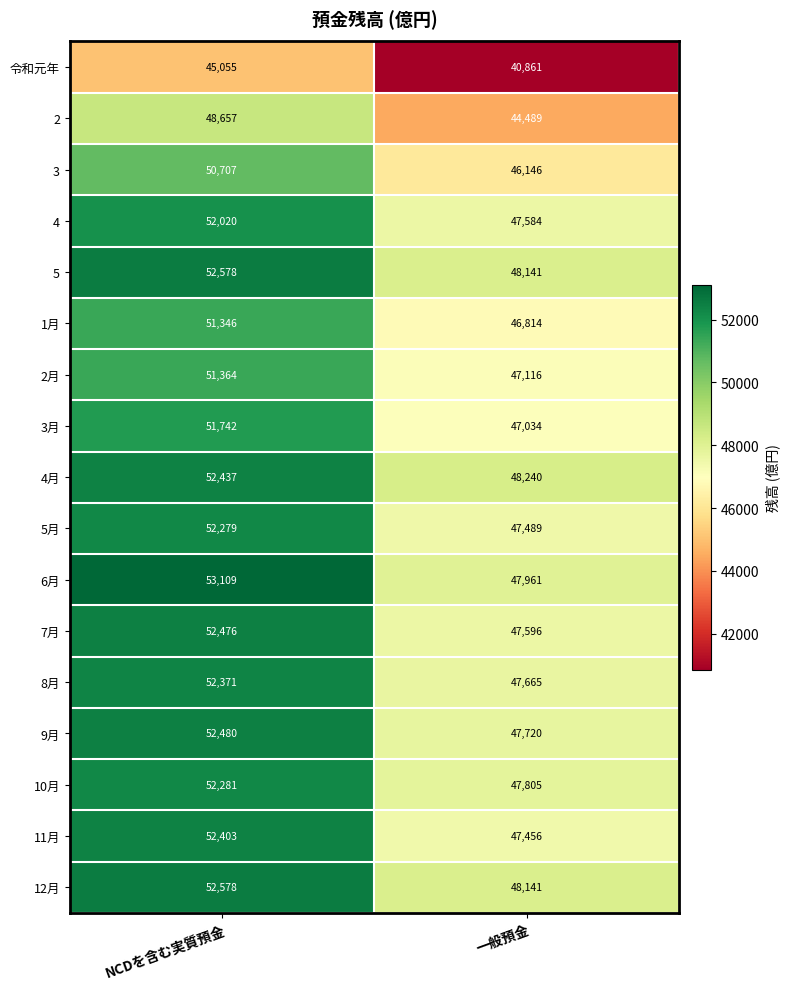

At which label is 5 closest to 50359?

一般預金